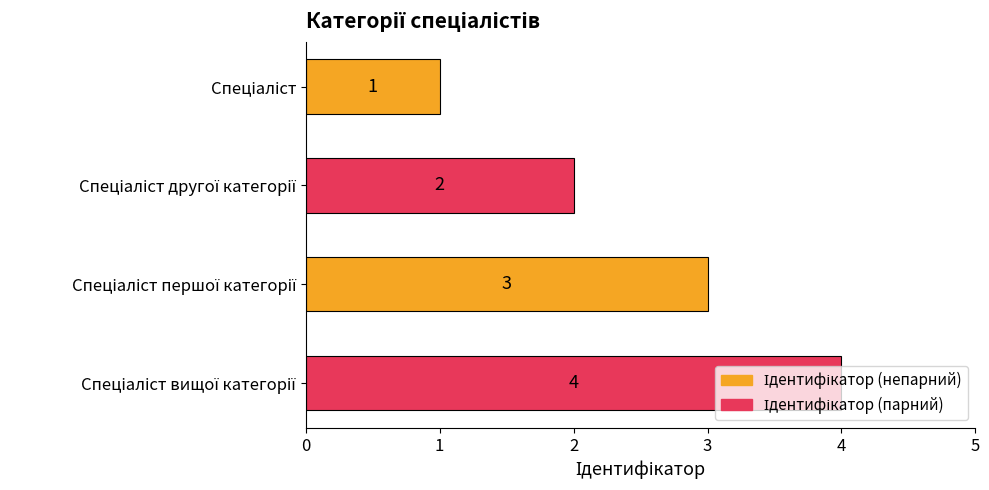

Count the values in the range 2 to 4.

3